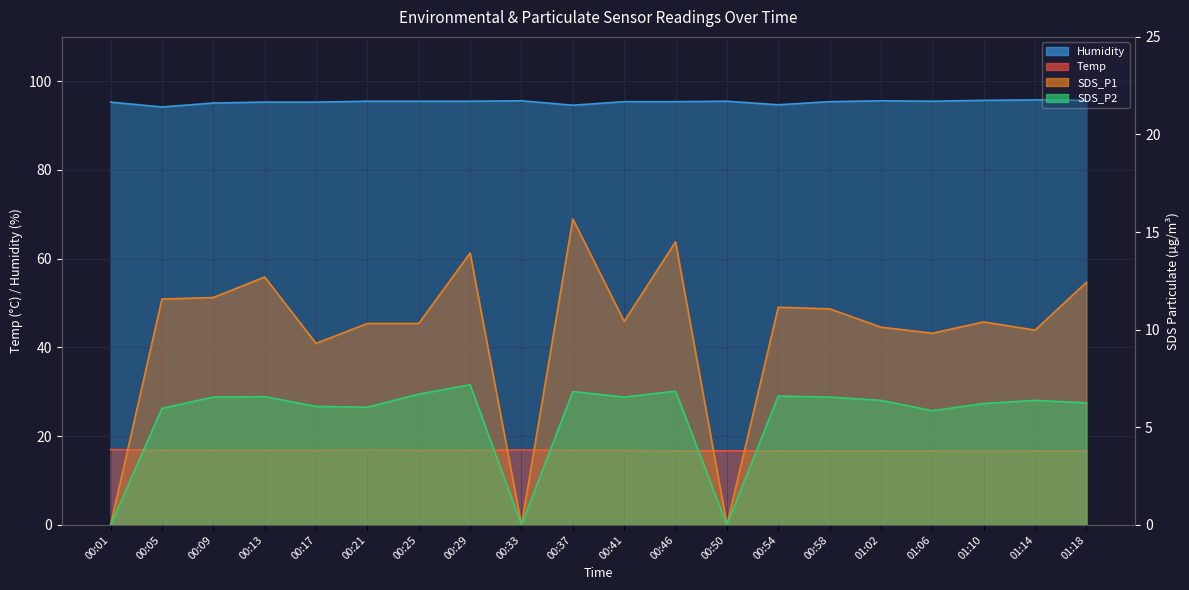

Reading left to right, transcribe all the data shown in this chart.

Temp: 00:01=17.0	00:05=16.8	00:09=16.8	00:13=16.8	00:17=16.8	00:21=16.9	00:25=16.8	00:29=16.8	00:33=16.9	00:37=16.8	00:41=16.8	00:46=16.7	00:50=16.7	00:54=16.7	00:58=16.7	01:02=16.7	01:06=16.7	01:10=16.6	01:14=16.7	01:18=16.7
Humidity: 00:01=95.3	00:05=94.2	00:09=95.1	00:13=95.3	00:17=95.3	00:21=95.5	00:25=95.5	00:29=95.5	00:33=95.6	00:37=94.6	00:41=95.4	00:46=95.4	00:50=95.5	00:54=94.7	00:58=95.4	01:02=95.6	01:06=95.5	01:10=95.7	01:14=95.8	01:18=95.7
SDS_P1: 00:01=0.0	00:05=11.6	00:09=11.7	00:13=12.7	00:17=9.3	00:21=10.3	00:25=10.3	00:29=13.9	00:33=0.0	00:37=15.7	00:41=10.4	00:46=14.5	00:50=0.0	00:54=11.2	00:58=11.1	01:02=10.1	01:06=9.8	01:10=10.4	01:14=10.0	01:18=12.4
SDS_P2: 00:01=0.0	00:05=6.0	00:09=6.5	00:13=6.6	00:17=6.1	00:21=6.0	00:25=6.7	00:29=7.2	00:33=0.0	00:37=6.8	00:41=6.5	00:46=6.8	00:50=0.0	00:54=6.6	00:58=6.5	01:02=6.4	01:06=5.8	01:10=6.2	01:14=6.4	01:18=6.2